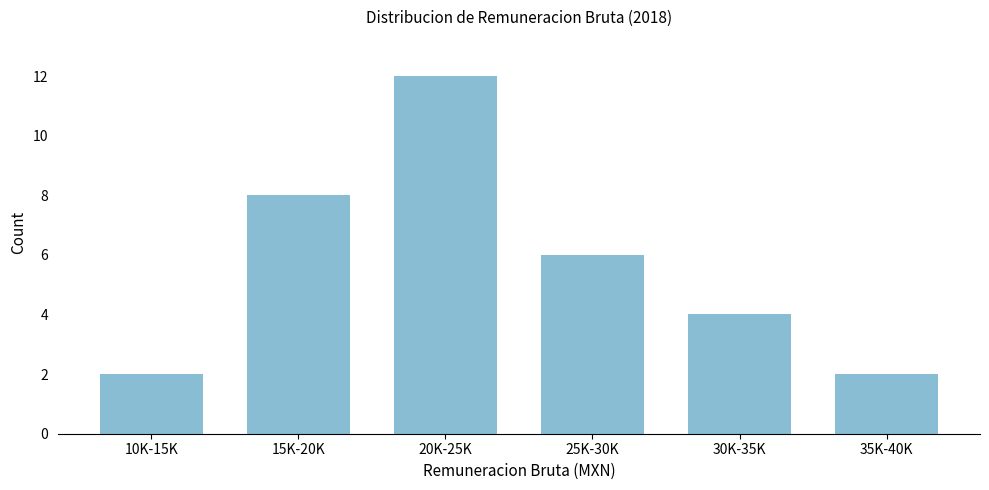

Reading left to right, transcribe all the data shown in this chart.

2	8	12	6	4	2